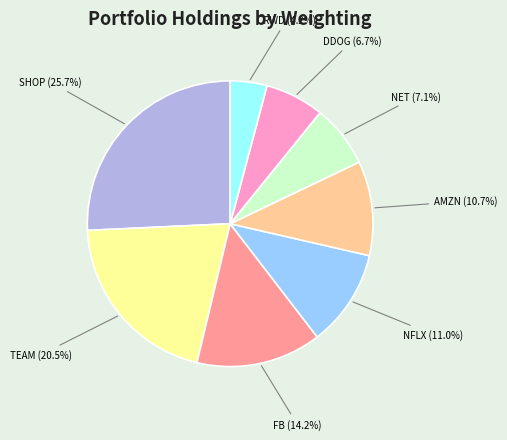

Is there any slice that represents more than half of the pie?

No